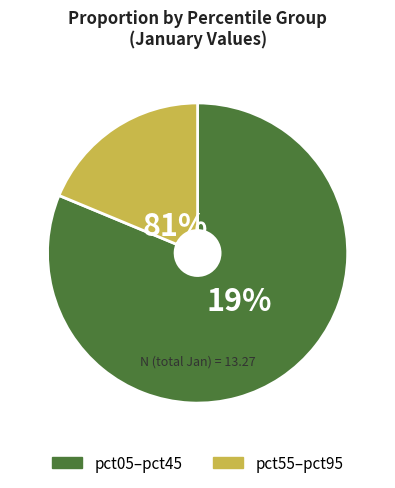

The pct45 slice represents 1% of the pie. True or false?

False